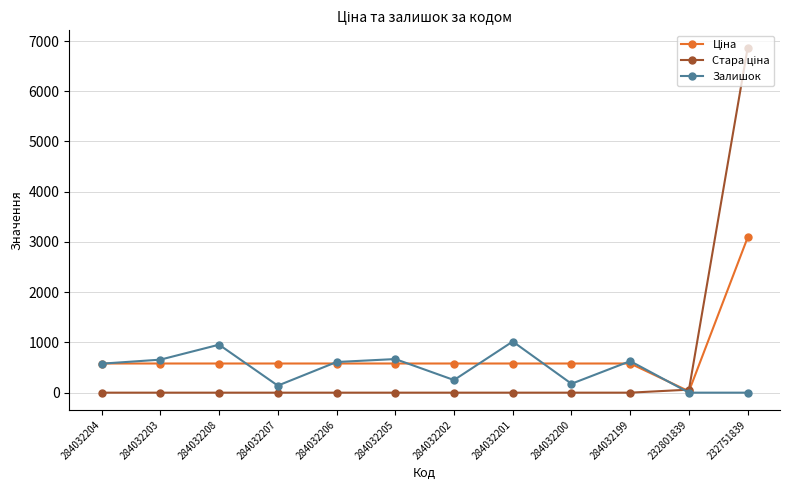

Which category has the highest value across all series?

232751839